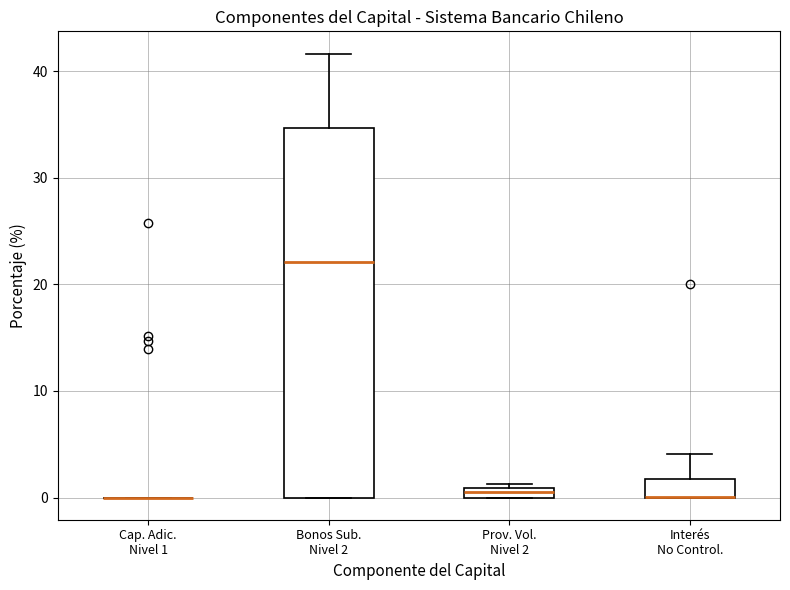

Which box is the tallest, from its lower edge to its upper edge?

Bonos Sub. Nivel 2